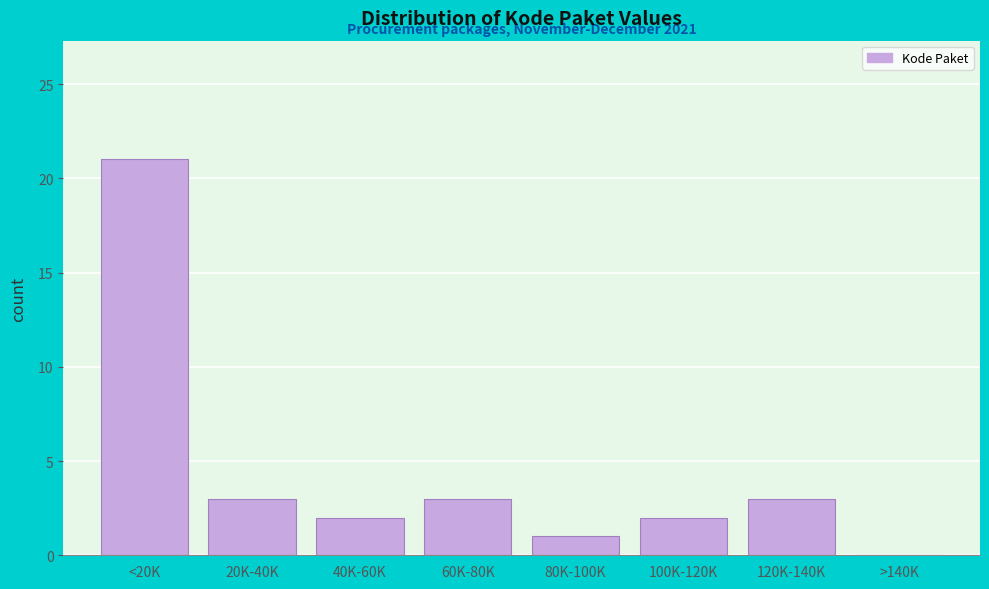

Reading left to right, list all the values displayed in this chart.

<20K=21	20K-40K=3	40K-60K=2	60K-80K=3	80K-100K=1	100K-120K=2	120K-140K=3	>140K=0